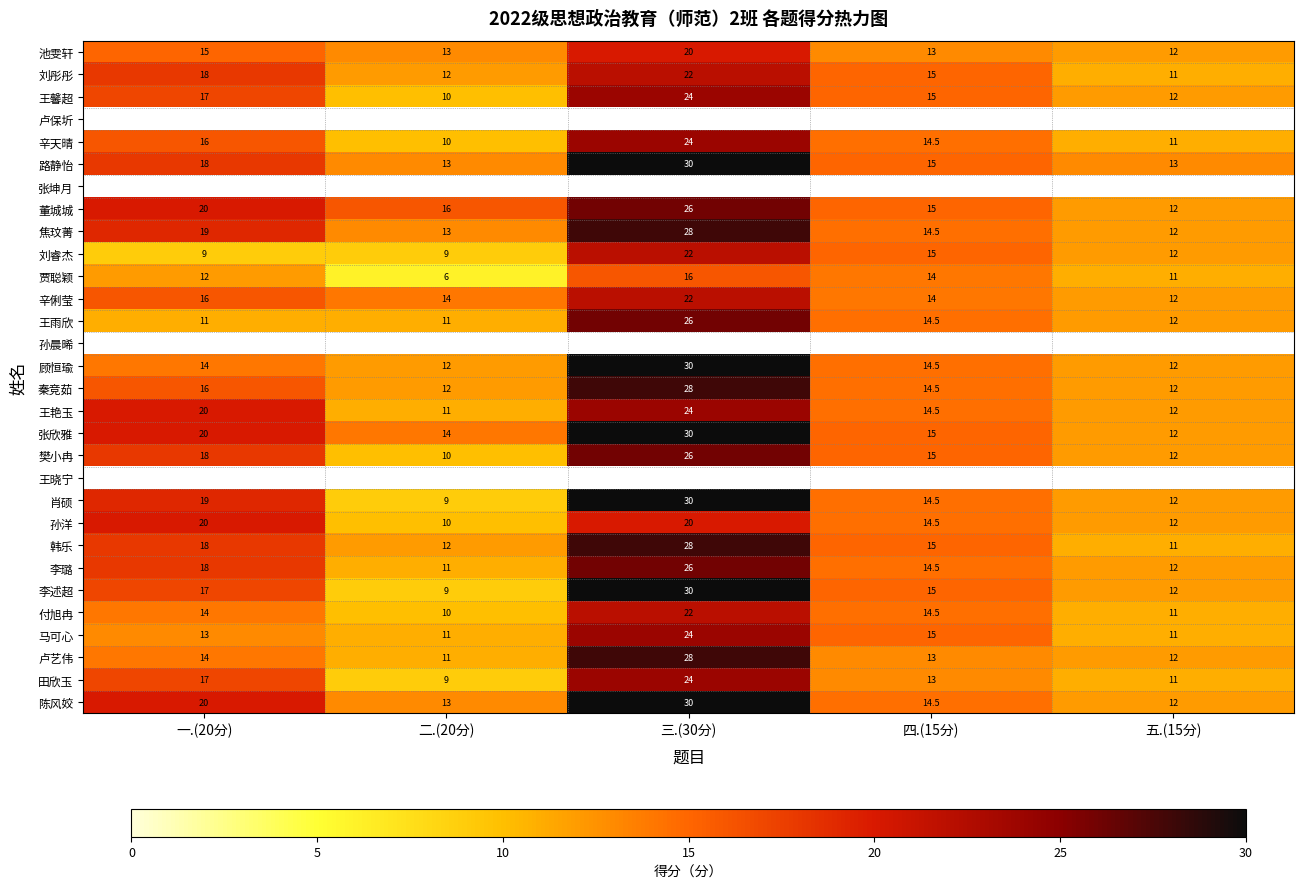

Is it true that 秦竞茹 equals 3.2 at 二.(20分)?

False